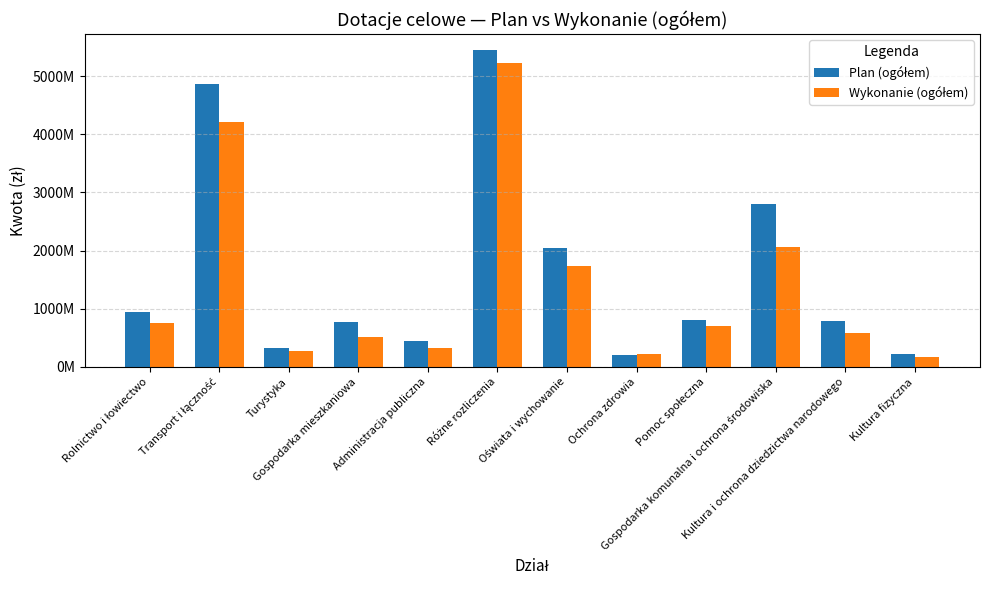

Are the bars horizontal?

No